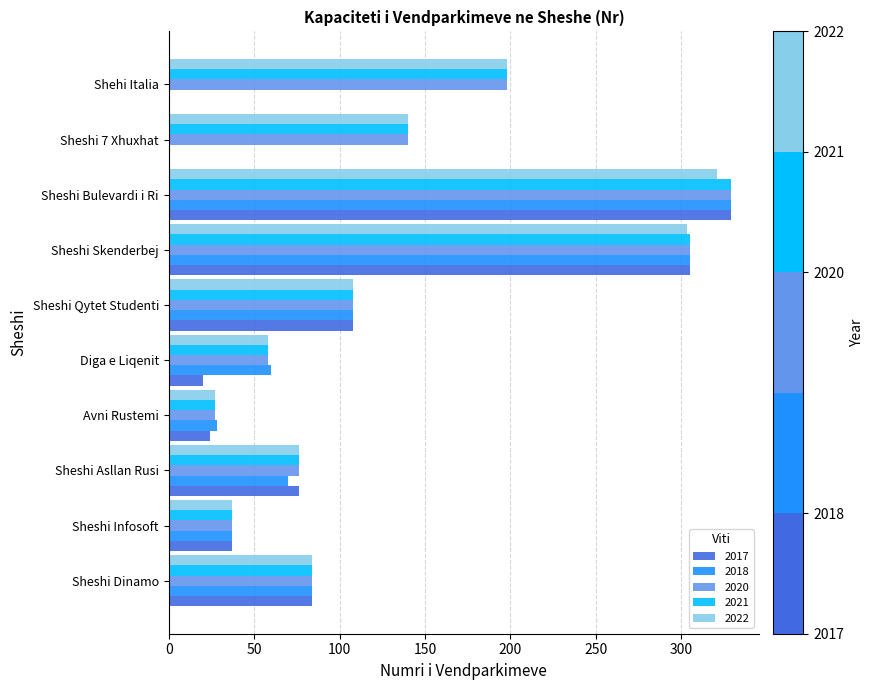

What are all the series names shown in the legend?

2017, 2018, 2020, 2021, 2022